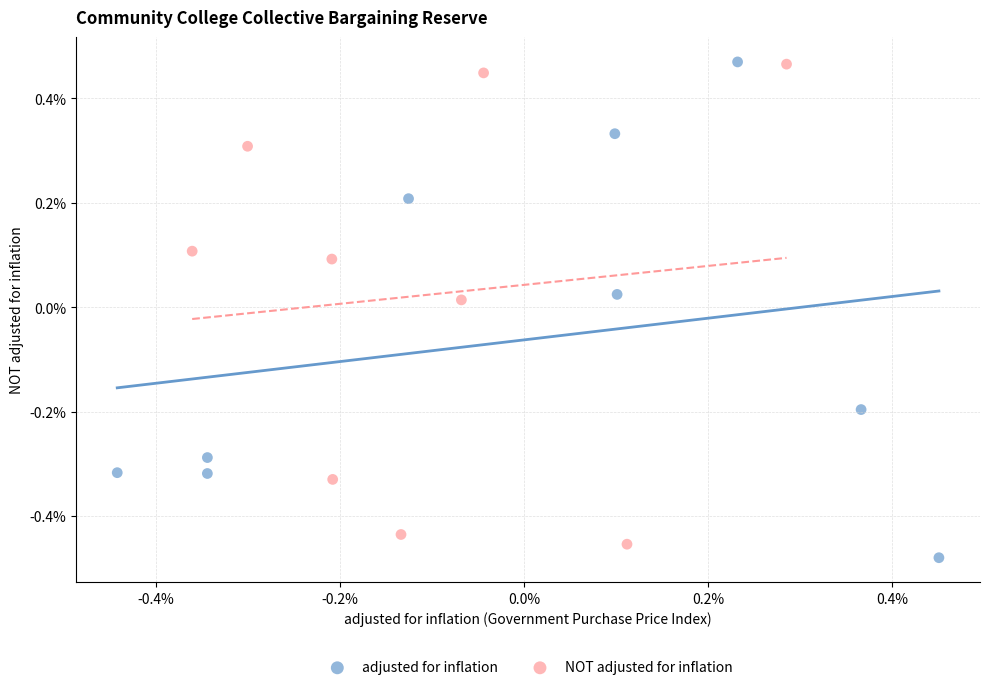

What are all the series names shown in the legend?

adjusted for inflation, NOT adjusted for inflation